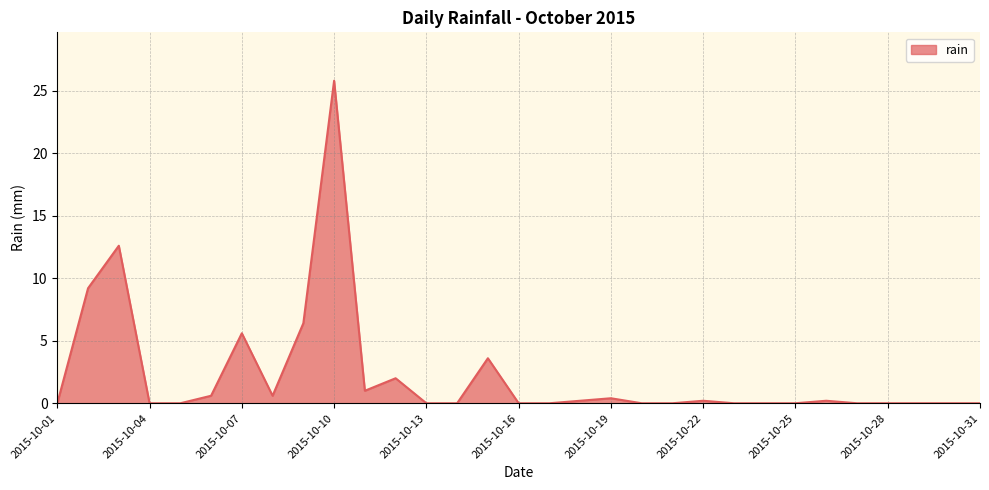

What is the difference between the maximum and minimum values?

25.8